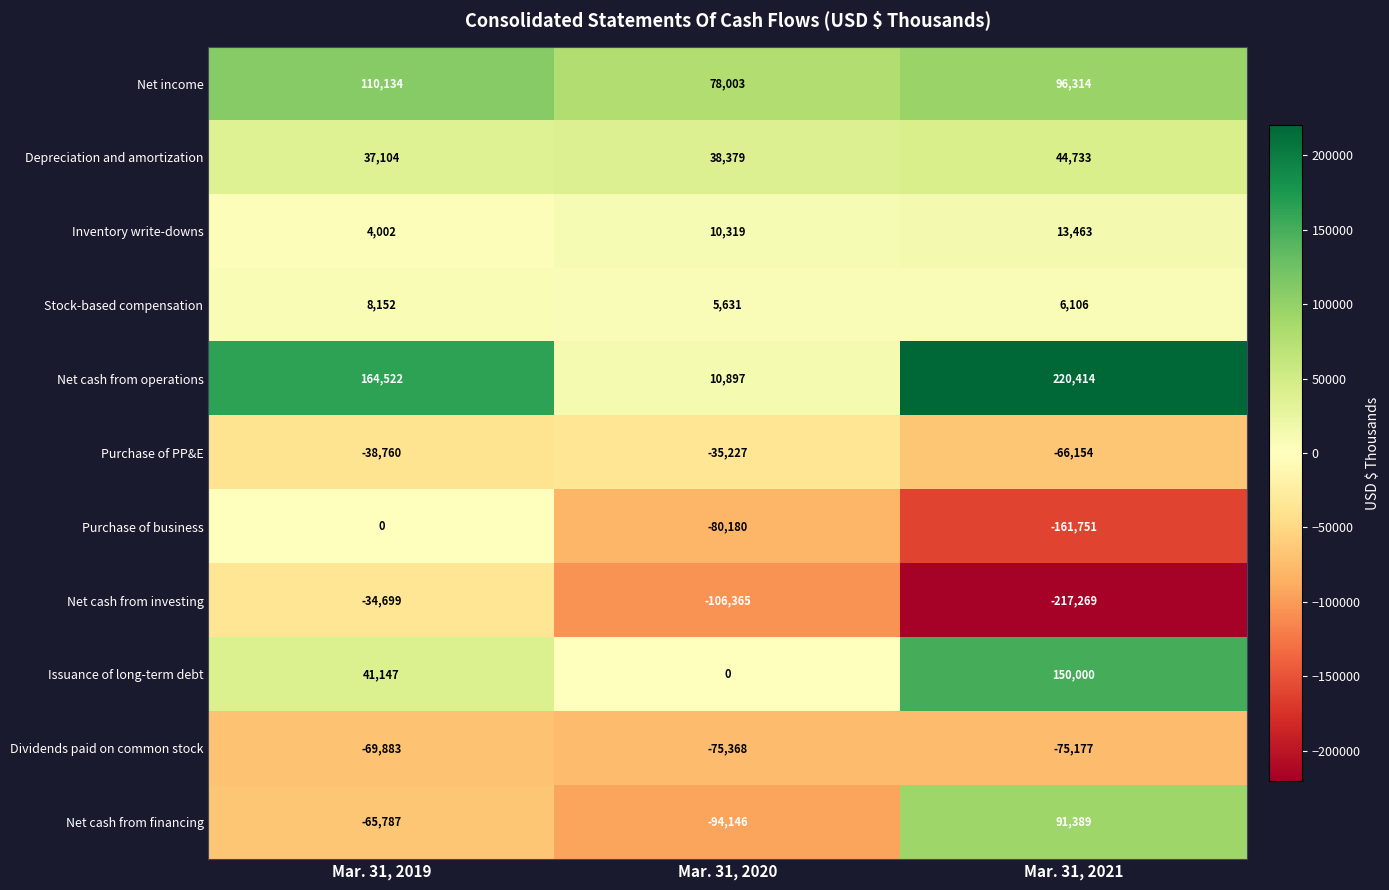

Count the number of categories in the chart.

3